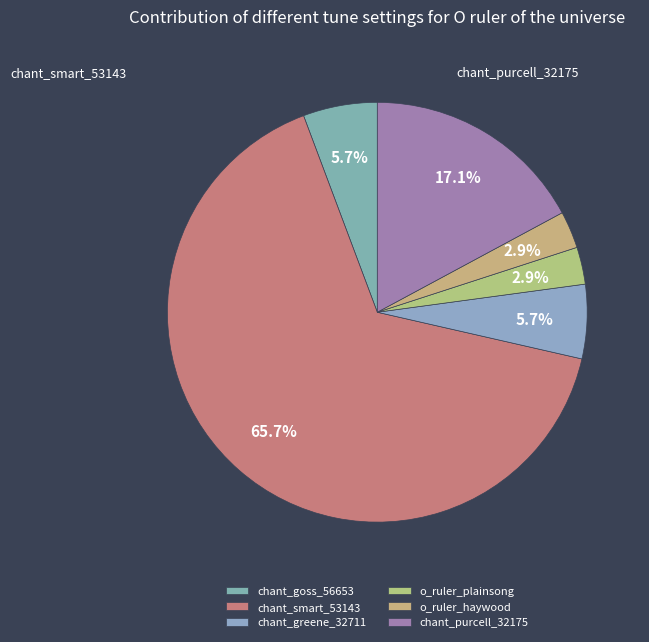

Count the number of slices in the pie.

6